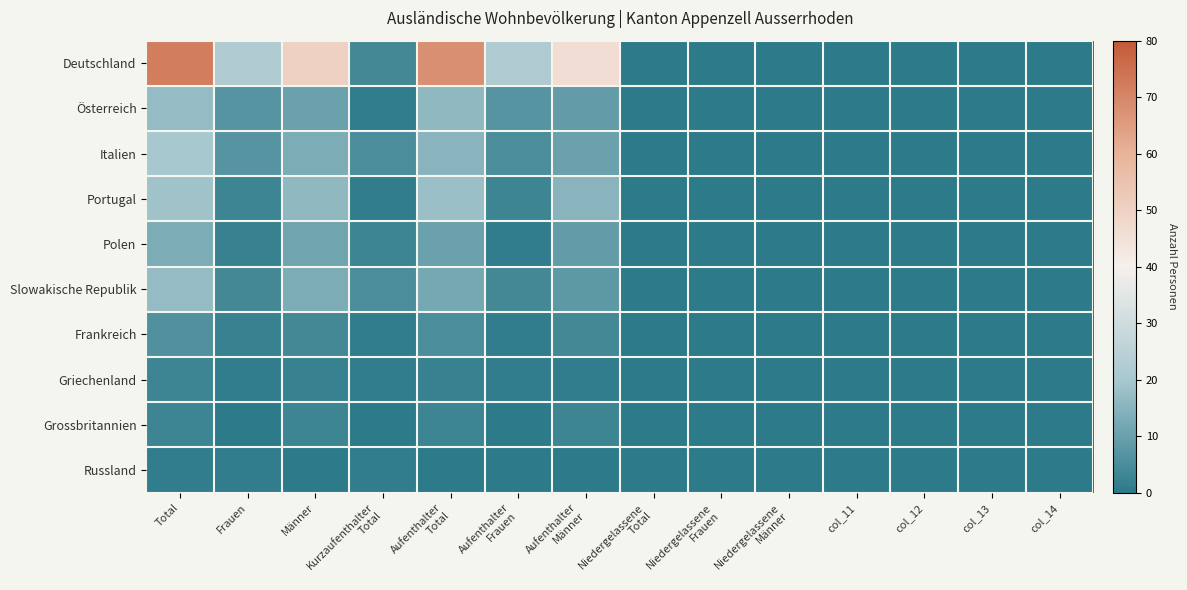

Reading left to right, extract all data points from this chart.

Deutschland: Total=72	Frauen=22	Männer=50	Kurzaufenthalter
Total=4	Aufenthalter
Total=68	Aufenthalter
Frauen=22	Aufenthalter
Männer=46	Niedergelassene
Total=0	Niedergelassene
Frauen=0	Niedergelassene
Männer=0	col_11=0	col_12=0	col_13=0	col_14=0
Österreich: Total=17	Frauen=7	Männer=10	Kurzaufenthalter
Total=1	Aufenthalter
Total=16	Aufenthalter
Frauen=7	Aufenthalter
Männer=9	Niedergelassene
Total=0	Niedergelassene
Frauen=0	Niedergelassene
Männer=0	col_11=0	col_12=0	col_13=0	col_14=0
Italien: Total=20	Frauen=7	Männer=13	Kurzaufenthalter
Total=5	Aufenthalter
Total=15	Aufenthalter
Frauen=5	Aufenthalter
Männer=10	Niedergelassene
Total=0	Niedergelassene
Frauen=0	Niedergelassene
Männer=0	col_11=0	col_12=0	col_13=0	col_14=0
Portugal: Total=19	Frauen=3	Männer=16	Kurzaufenthalter
Total=1	Aufenthalter
Total=18	Aufenthalter
Frauen=3	Aufenthalter
Männer=15	Niedergelassene
Total=0	Niedergelassene
Frauen=0	Niedergelassene
Männer=0	col_11=0	col_12=0	col_13=0	col_14=0
Polen: Total=13	Frauen=2	Männer=11	Kurzaufenthalter
Total=3	Aufenthalter
Total=10	Aufenthalter
Frauen=1	Aufenthalter
Männer=9	Niedergelassene
Total=0	Niedergelassene
Frauen=0	Niedergelassene
Männer=0	col_11=0	col_12=0	col_13=0	col_14=0
Slowakische Republik: Total=17	Frauen=4	Männer=13	Kurzaufenthalter
Total=5	Aufenthalter
Total=12	Aufenthalter
Frauen=4	Aufenthalter
Männer=8	Niedergelassene
Total=0	Niedergelassene
Frauen=0	Niedergelassene
Männer=0	col_11=0	col_12=0	col_13=0	col_14=0
Frankreich: Total=6	Frauen=2	Männer=4	Kurzaufenthalter
Total=1	Aufenthalter
Total=5	Aufenthalter
Frauen=1	Aufenthalter
Männer=4	Niedergelassene
Total=0	Niedergelassene
Frauen=0	Niedergelassene
Männer=0	col_11=0	col_12=0	col_13=0	col_14=0
Griechenland: Total=3	Frauen=1	Männer=2	Kurzaufenthalter
Total=1	Aufenthalter
Total=2	Aufenthalter
Frauen=1	Aufenthalter
Männer=1	Niedergelassene
Total=0	Niedergelassene
Frauen=0	Niedergelassene
Männer=0	col_11=0	col_12=0	col_13=0	col_14=0
Grossbritannien: Total=3	Frauen=0	Männer=3	Kurzaufenthalter
Total=0	Aufenthalter
Total=3	Aufenthalter
Frauen=0	Aufenthalter
Männer=3	Niedergelassene
Total=0	Niedergelassene
Frauen=0	Niedergelassene
Männer=0	col_11=0	col_12=0	col_13=0	col_14=0
Russland: Total=1	Frauen=1	Männer=0	Kurzaufenthalter
Total=1	Aufenthalter
Total=0	Aufenthalter
Frauen=0	Aufenthalter
Männer=0	Niedergelassene
Total=0	Niedergelassene
Frauen=0	Niedergelassene
Männer=0	col_11=0	col_12=0	col_13=0	col_14=0